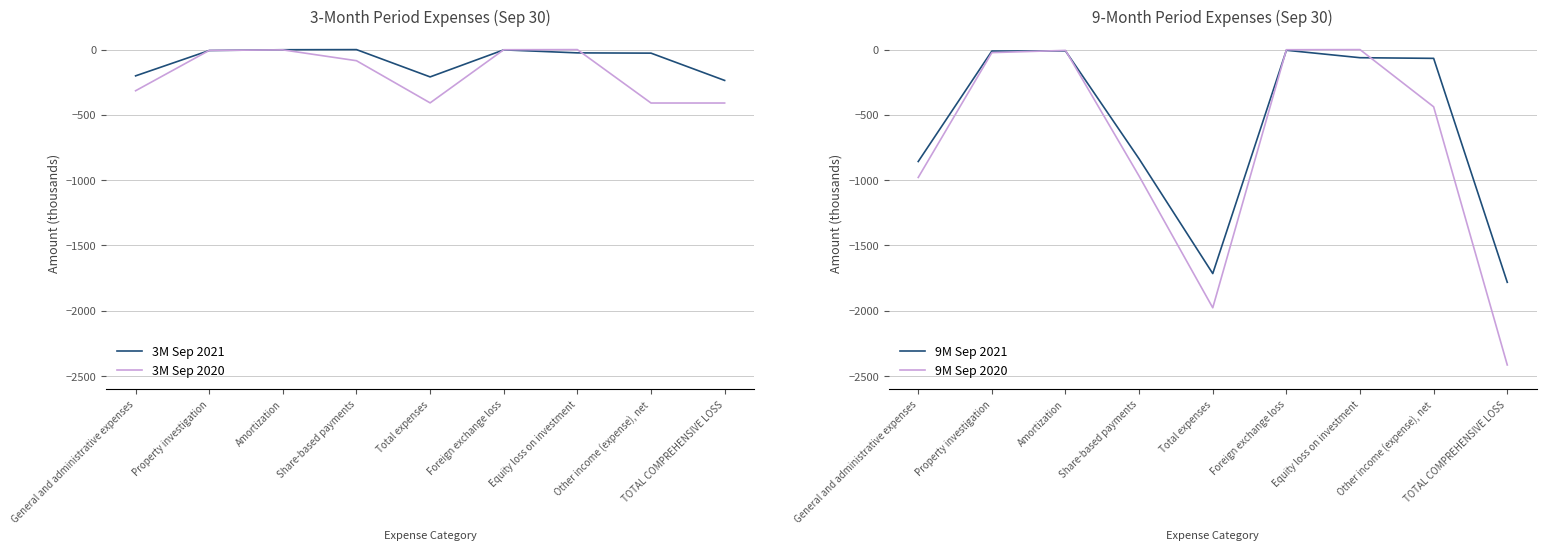

True or false: 3M Sep 2021 and 9M Sep 2021 intersect in this chart.

False